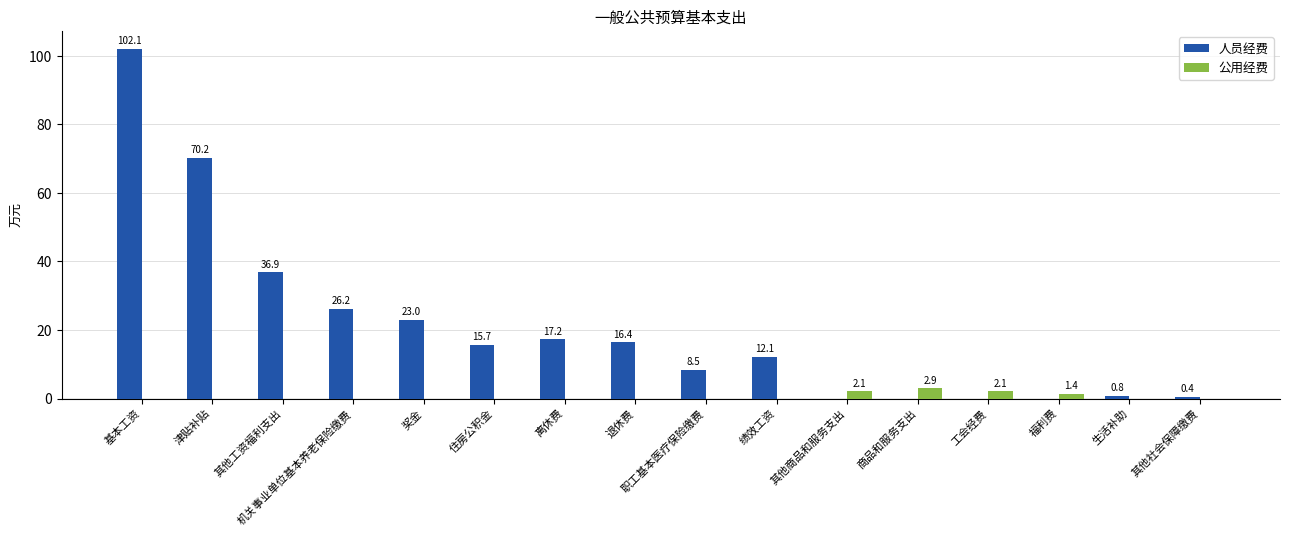

The value of 人员经费 at 津贴补贴 is 70.2. True or false?

True